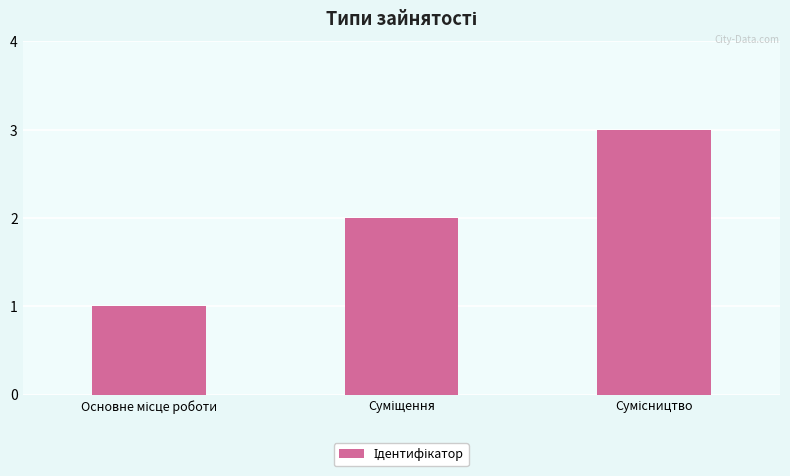

How many values are below 2?

1